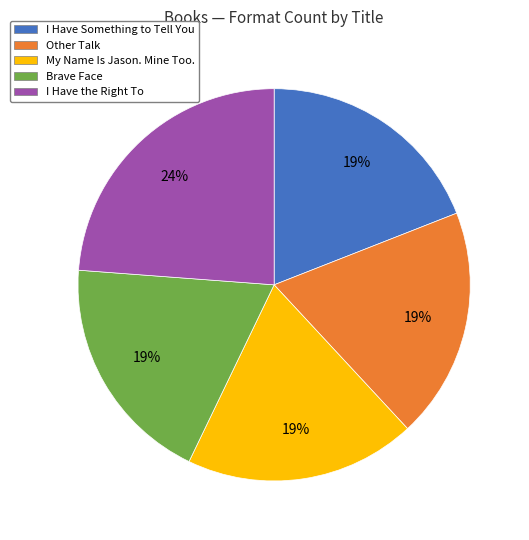

Is there any slice that represents more than half of the pie?

No